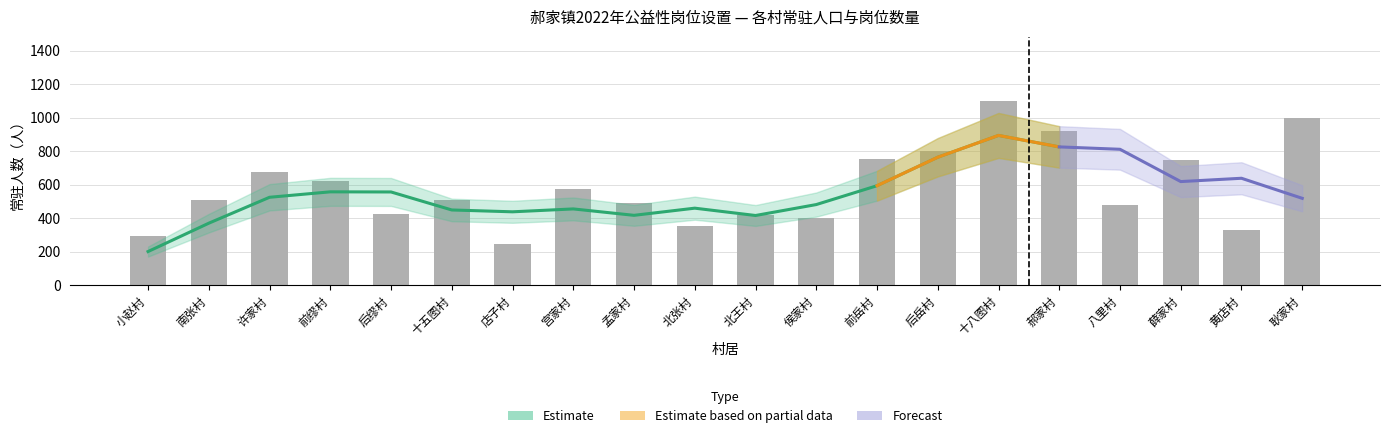

What is the sum of the values at 八里村 and 耿家村?

1479